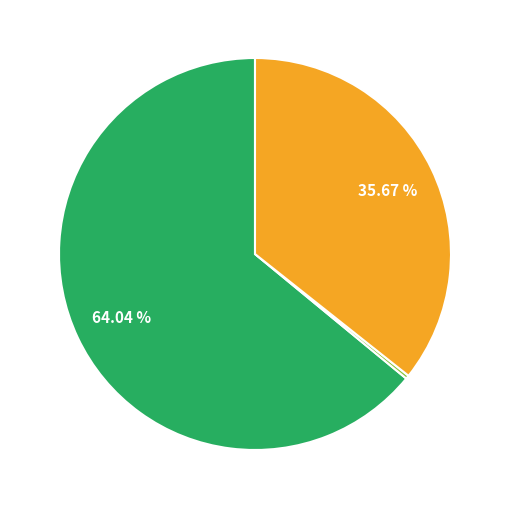

Does any single category account for the majority?

Yes